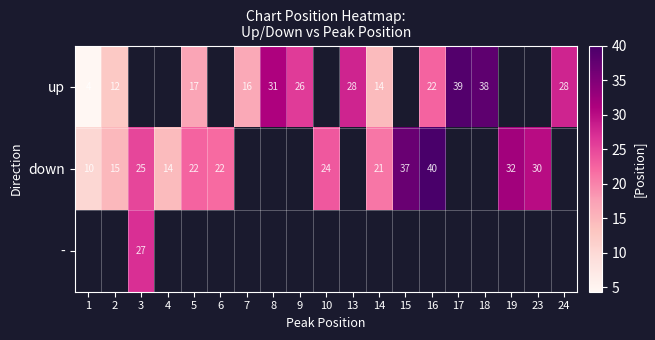

How many data points does each series have?

19